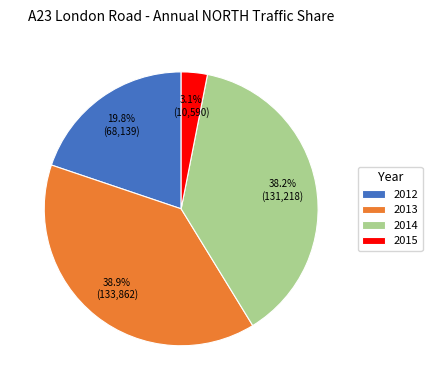

Rank the categories by value from lowest to highest.

2015, 2012, 2014, 2013